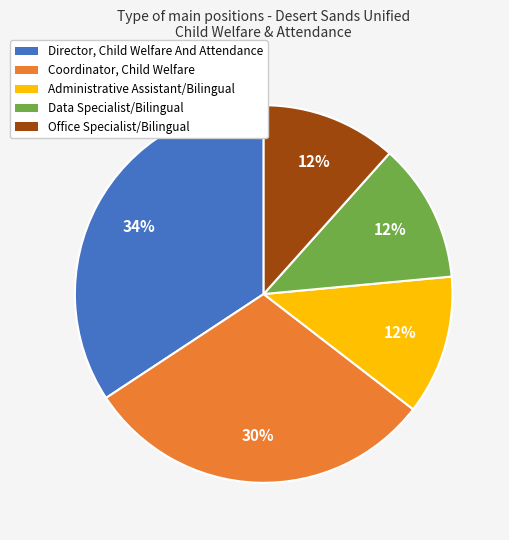

Does Director, Child Welfare And Attendance represent more than half of the total?

No